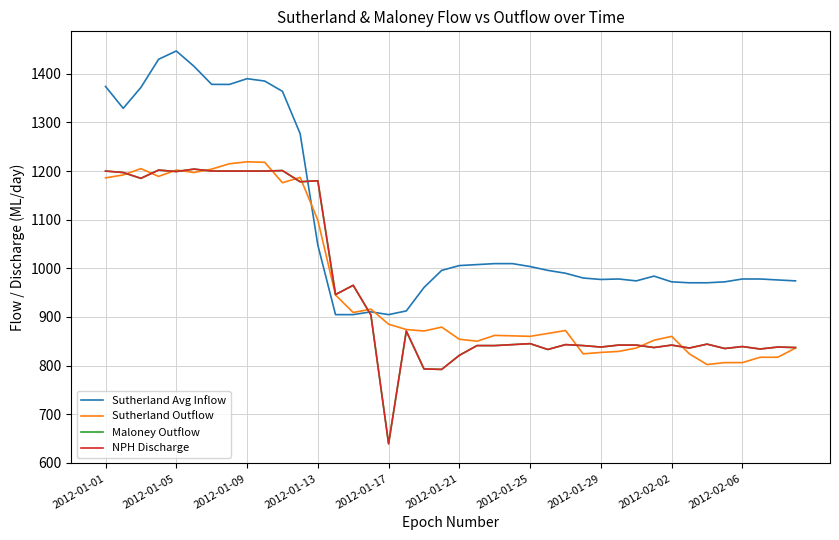

Does the chart display data point markers on the line(s)?

No